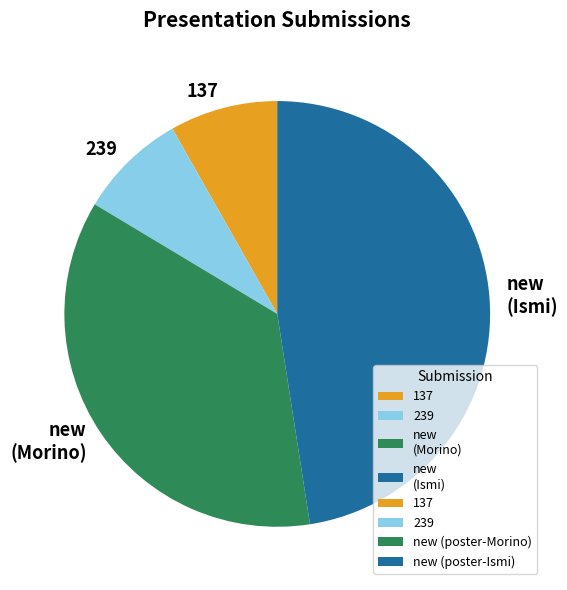

True or false: 239 accounts for 1% of the total.

False